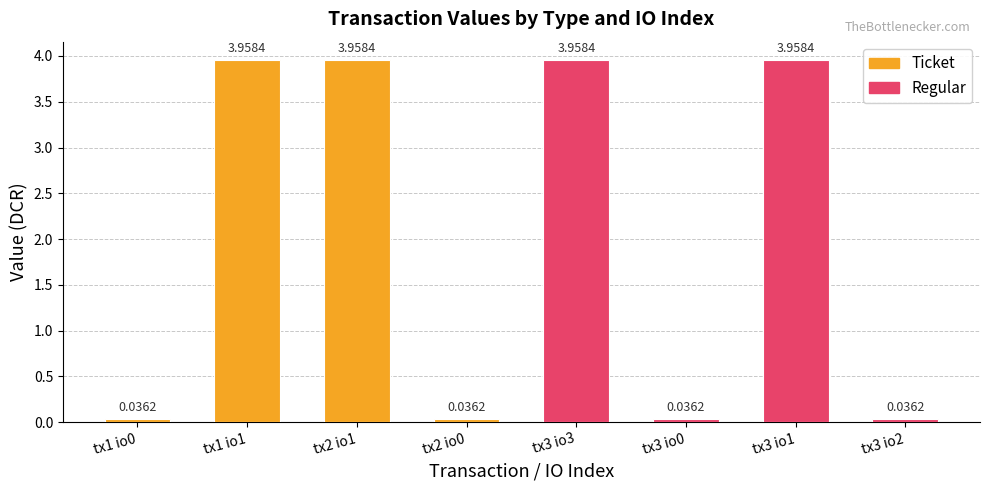

What is the maximum value shown in the chart?

4.0